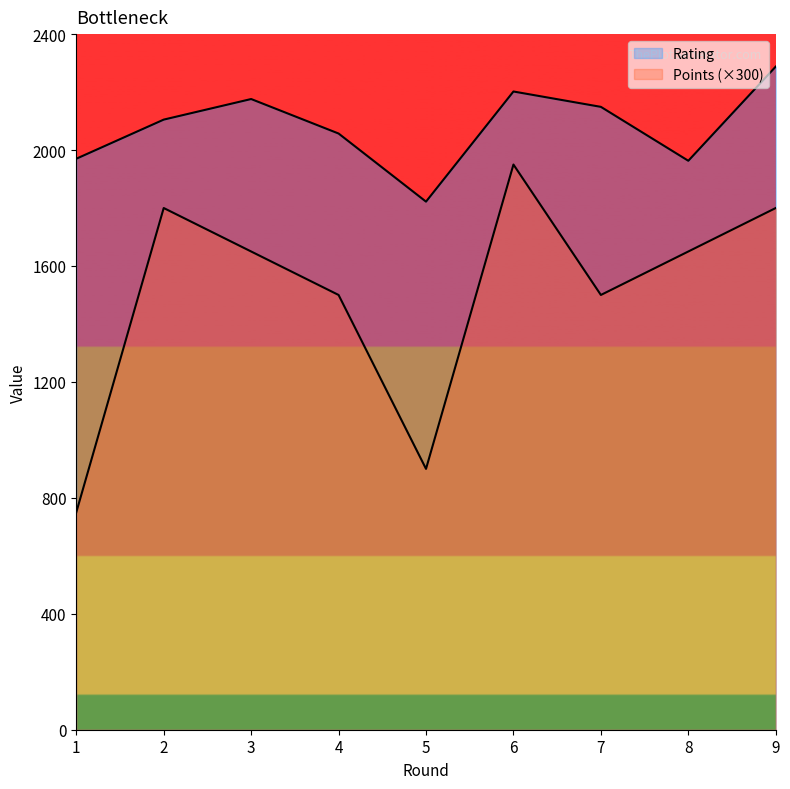

At which label does Rating first exceed 2105?

3